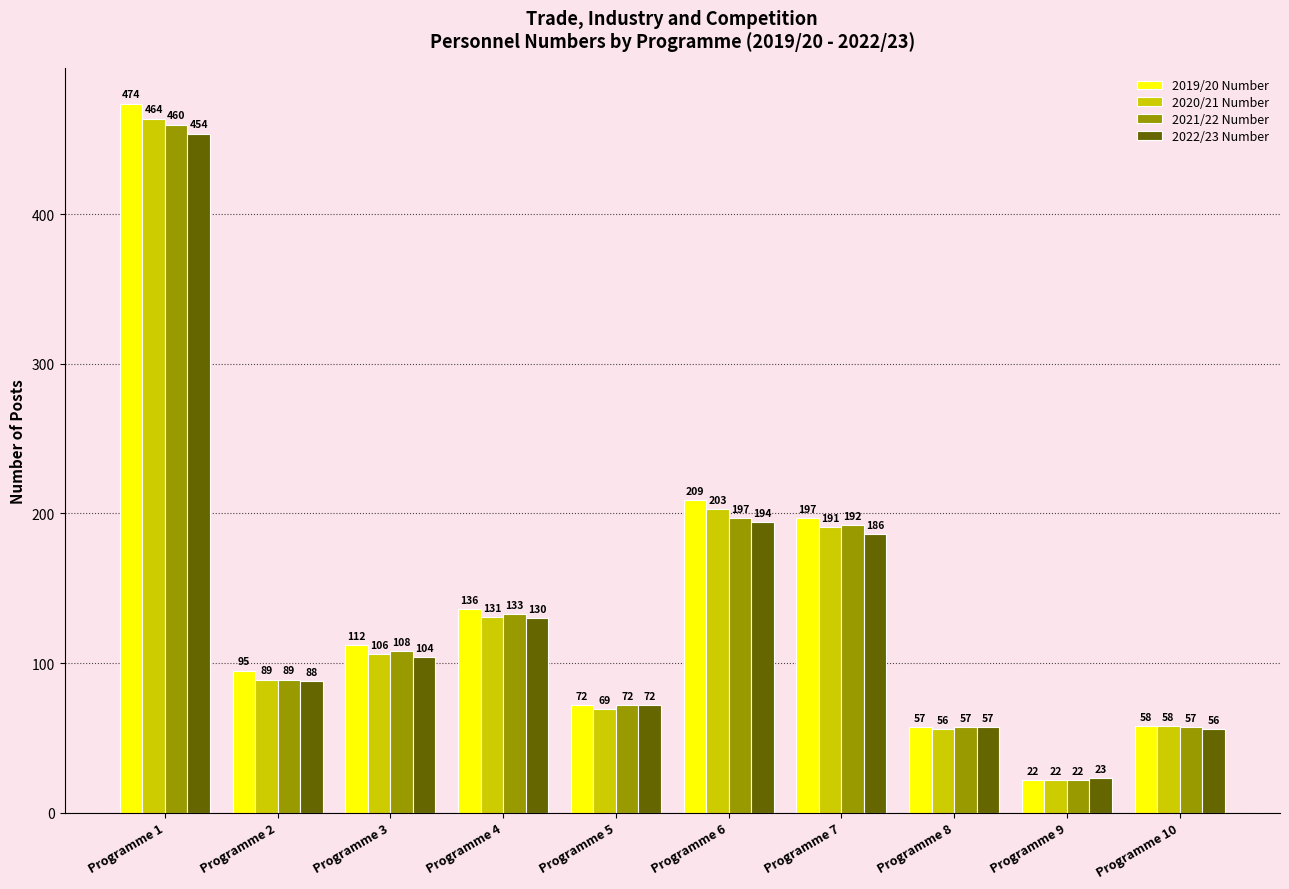

Is it true that 2020/21 Number equals 77 at Programme 10?

False